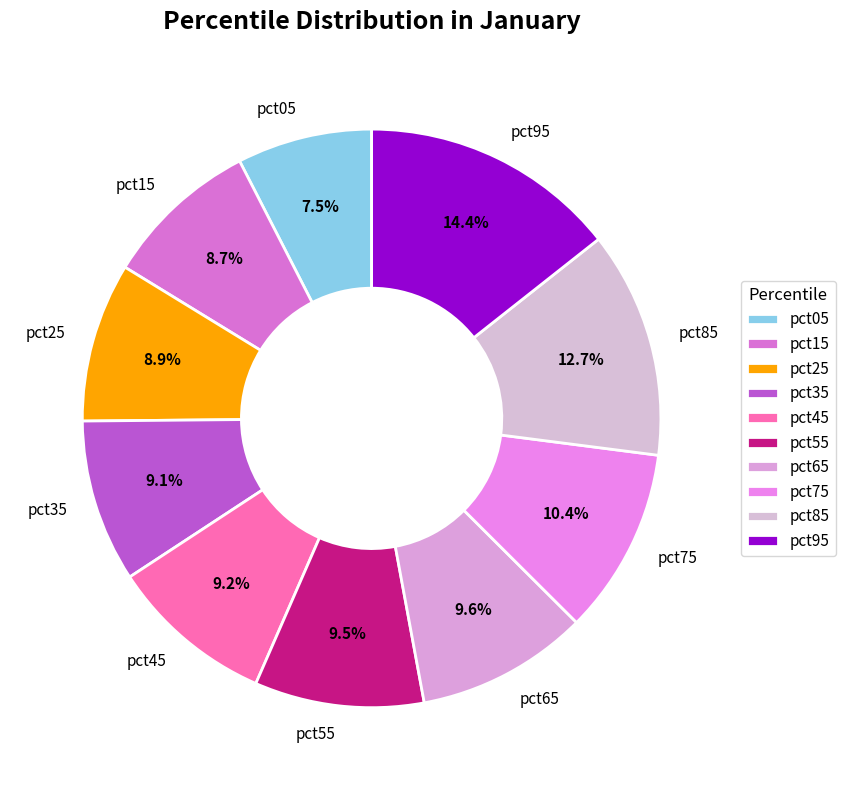

How many slices are in this pie chart?

10